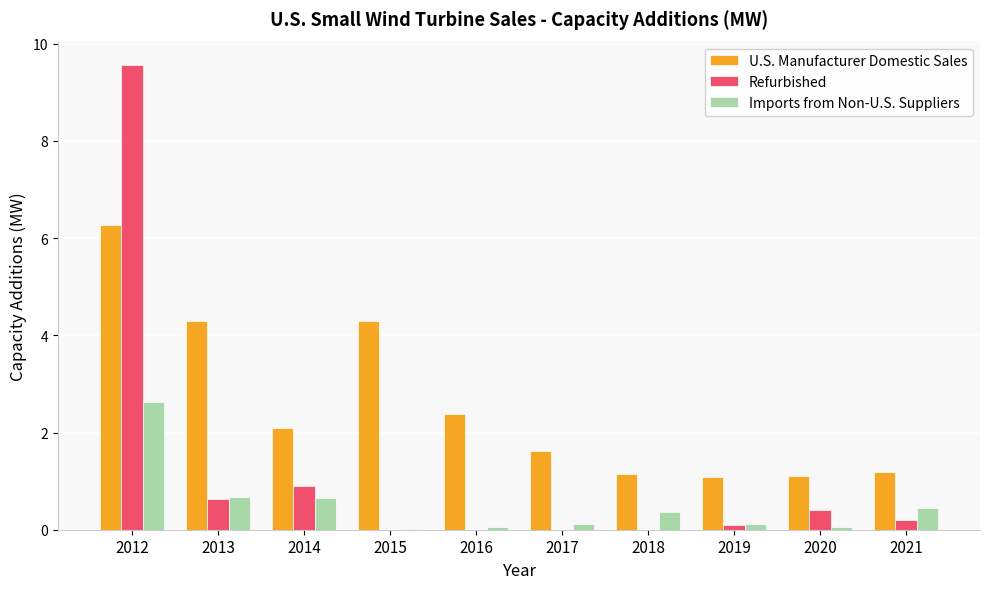

Between 2014 and 2021, which series saw the biggest shift?

U.S. Manufacturer Domestic Sales